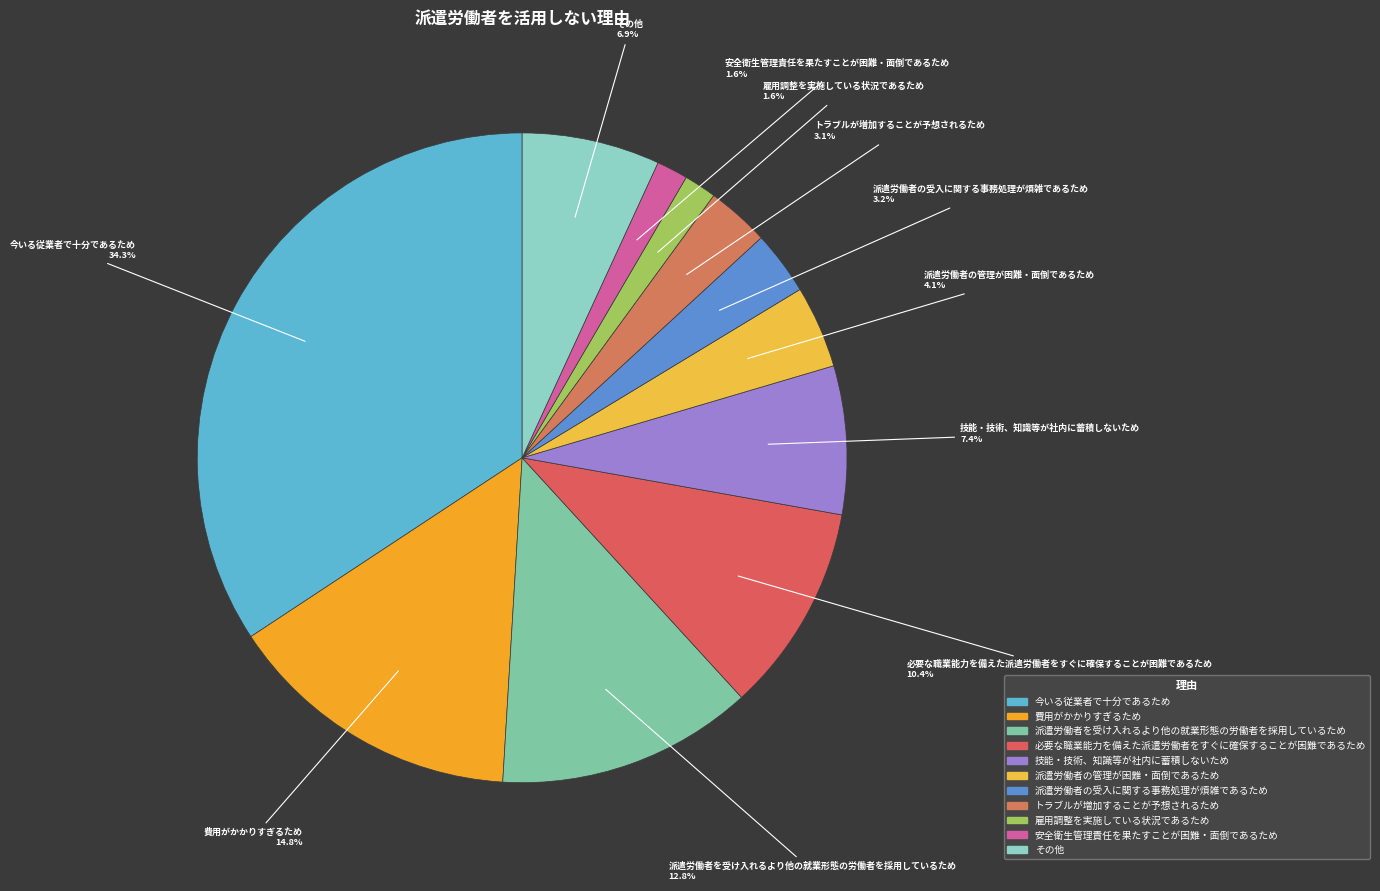

Which slice is the largest?

今いる従業者で十分であるため